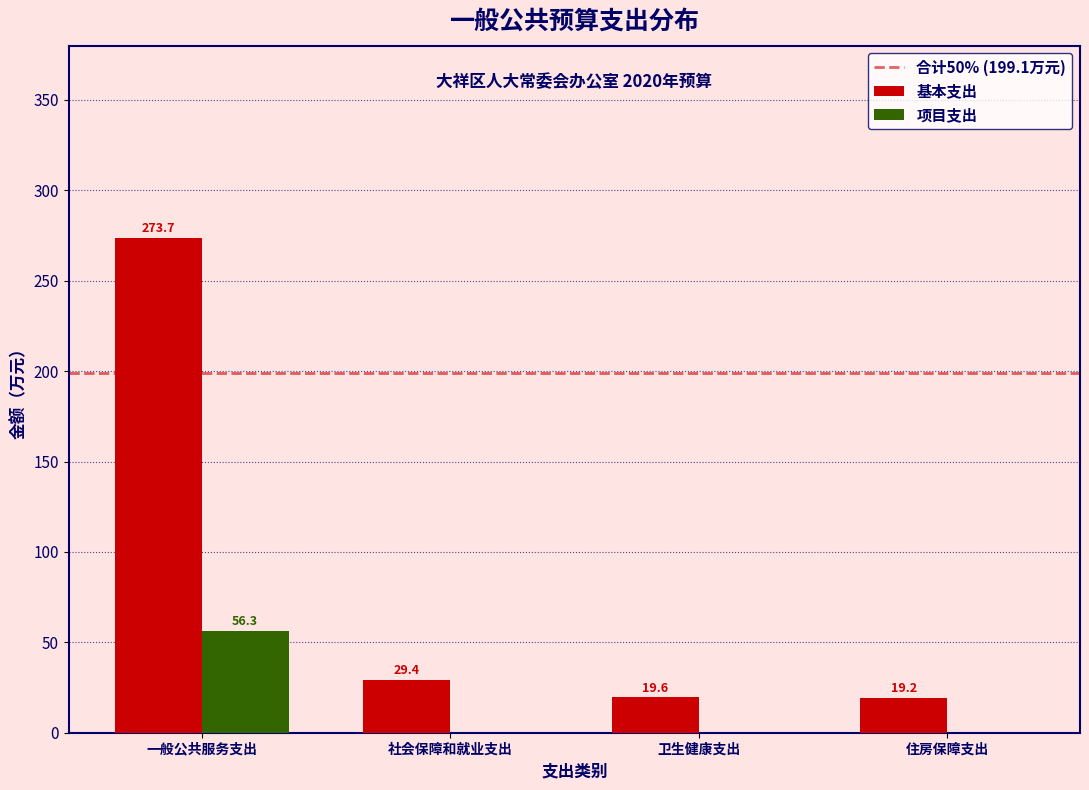

Reading left to right, list all the values displayed in this chart.

基本支出: 一般公共服务支出=273.7	社会保障和就业支出=29.4	卫生健康支出=19.6	住房保障支出=19.2
项目支出: 一般公共服务支出=56.3	社会保障和就业支出=0.0	卫生健康支出=0.0	住房保障支出=0.0